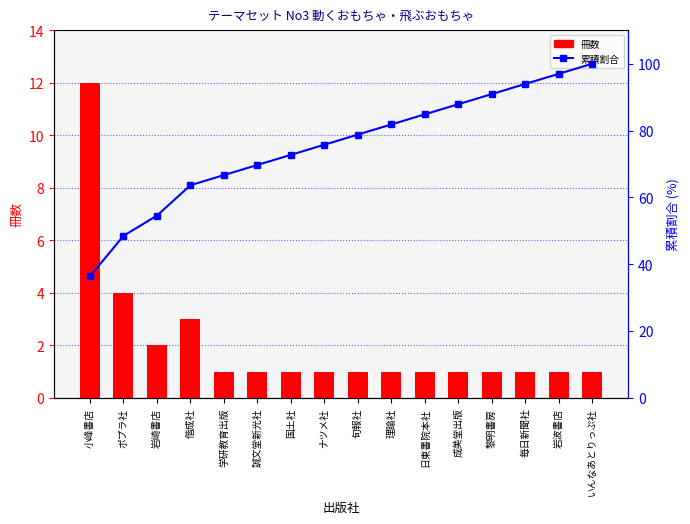

What is the label of the 6th bar from the left?

誠文堂新光社